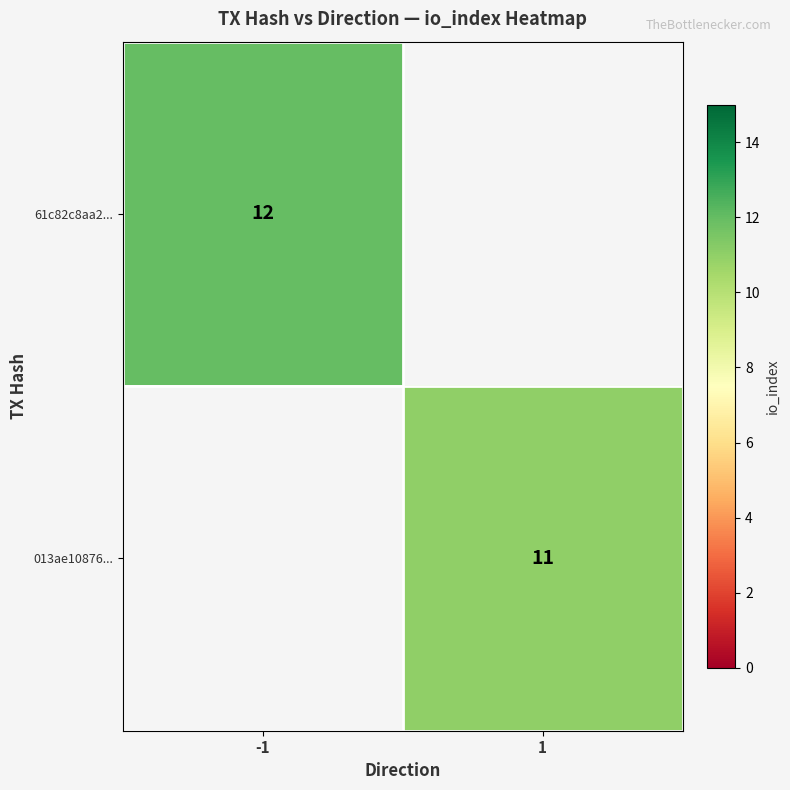

Is the value of 61c82c8aa2... at -1 greater than the value of 013ae10876... at 1?

Yes